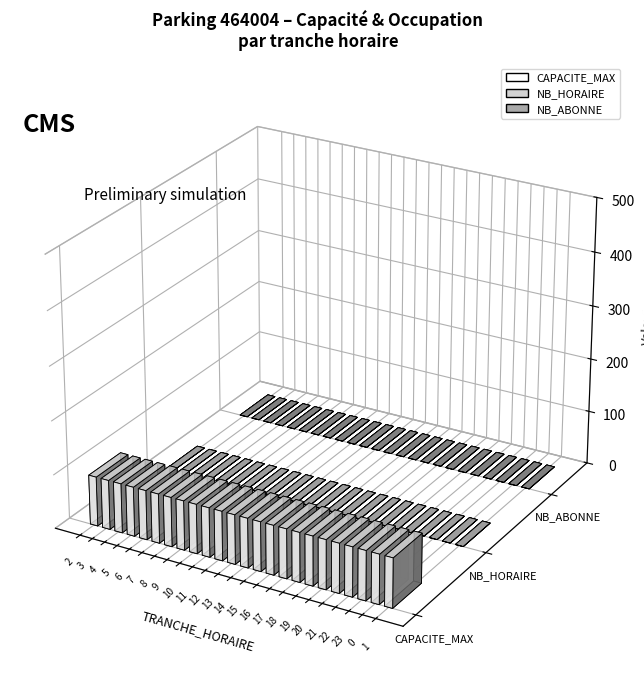

The CAPACITE_MAX series shows 151 at 21. True or false?

False